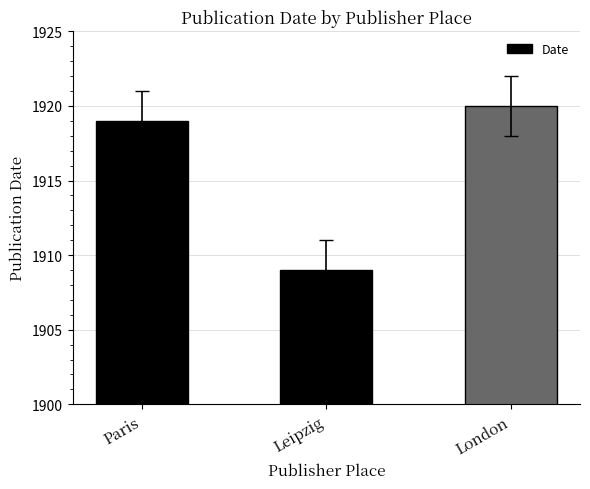

What is the difference between the values at London and Leipzig?

11